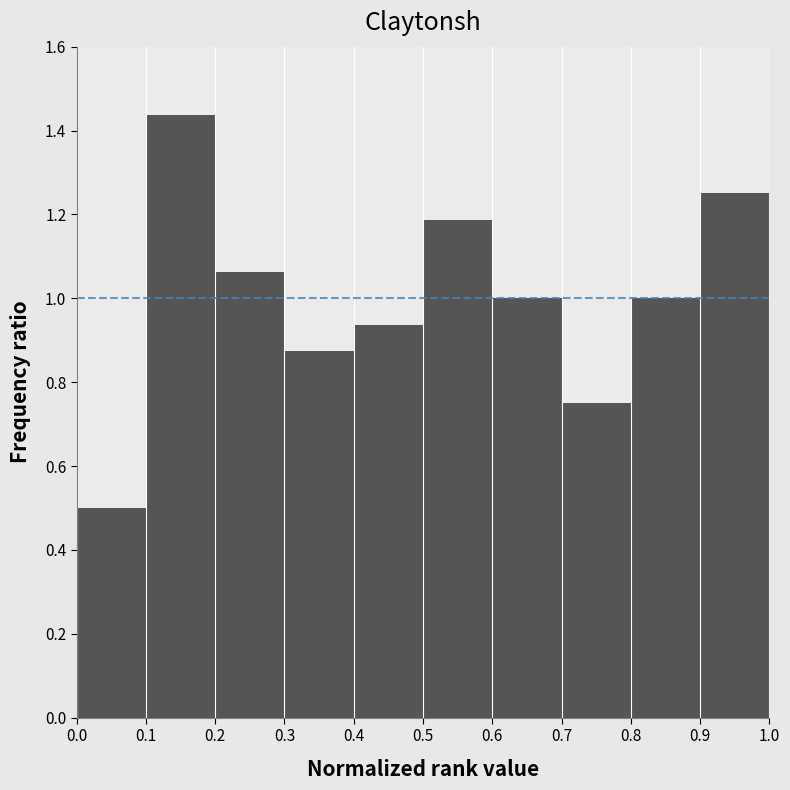

Which range on the x-axis has the tallest bar?

0.1 to 0.2